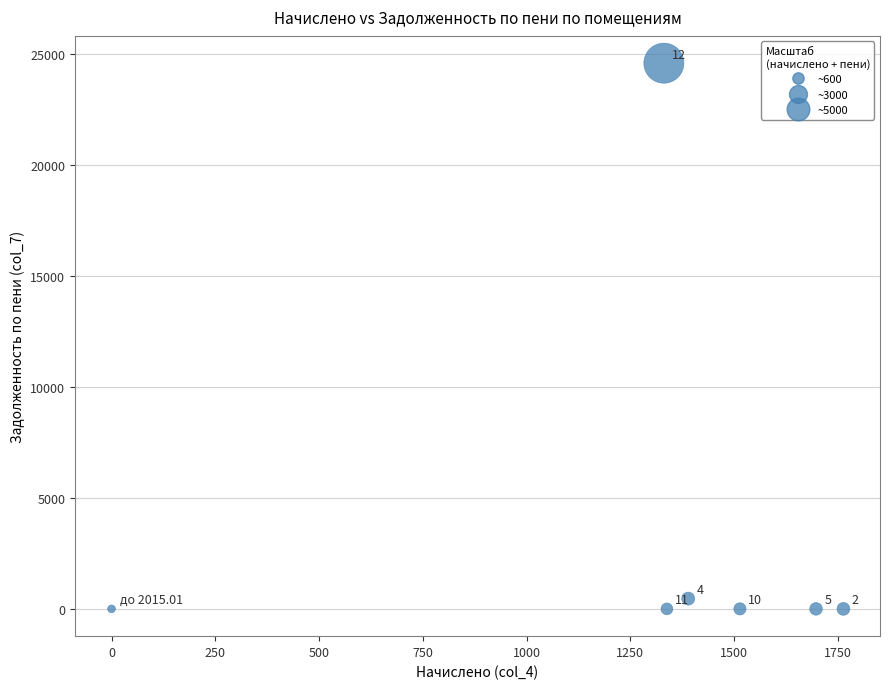

What is the average Y value?

3580.3